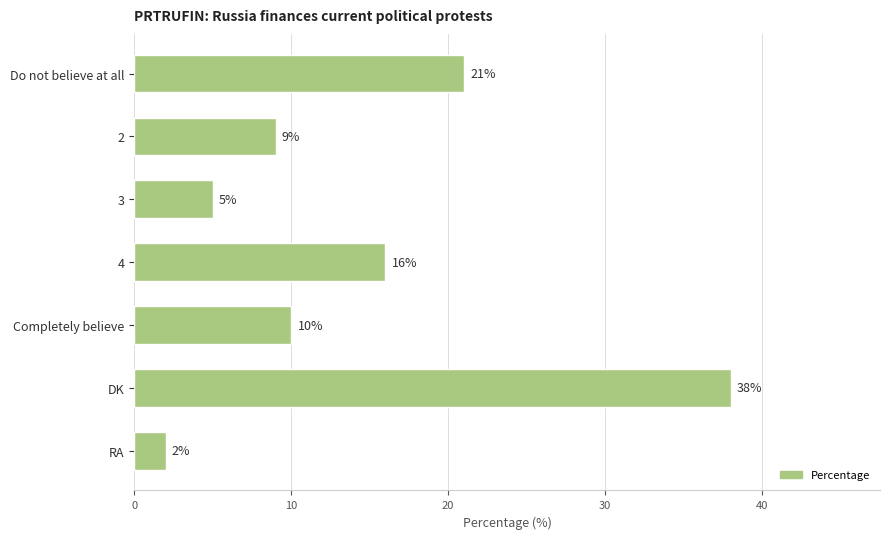

What is the ratio of the value at Completely believe to the value at DK?

0.3